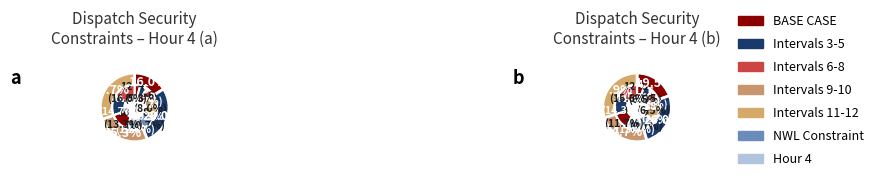

Does any single category account for the majority?

No